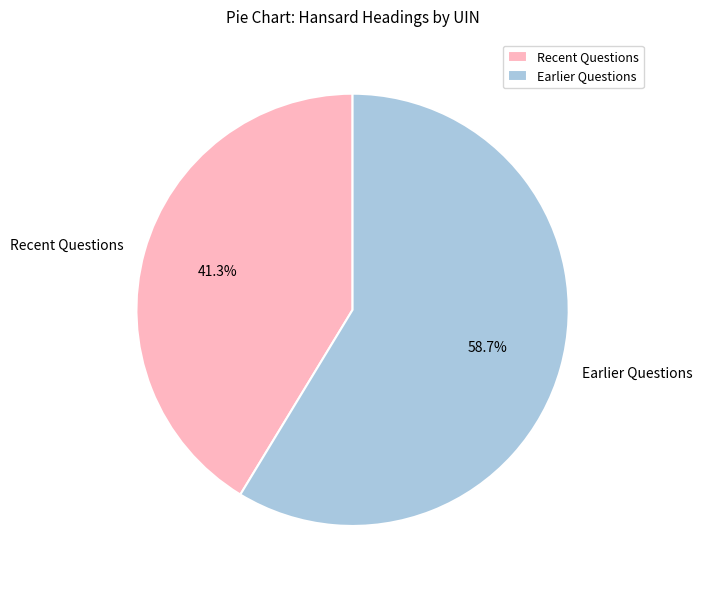

What is the smallest slice in the pie chart?

Recent Questions